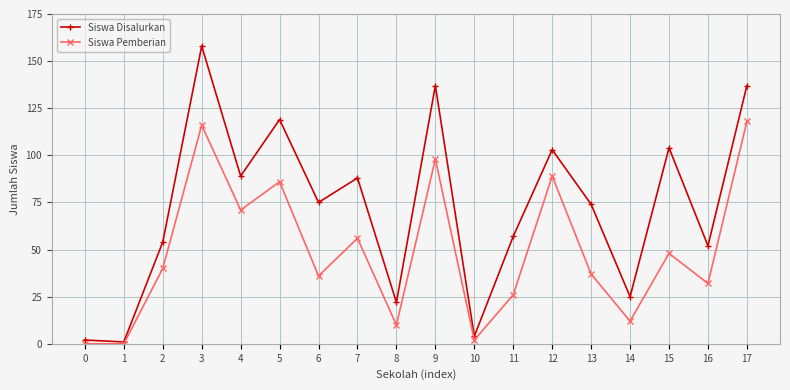

In Siswa Disalurkan, how many points are higher than both neighbors (excluding endpoints)?

6